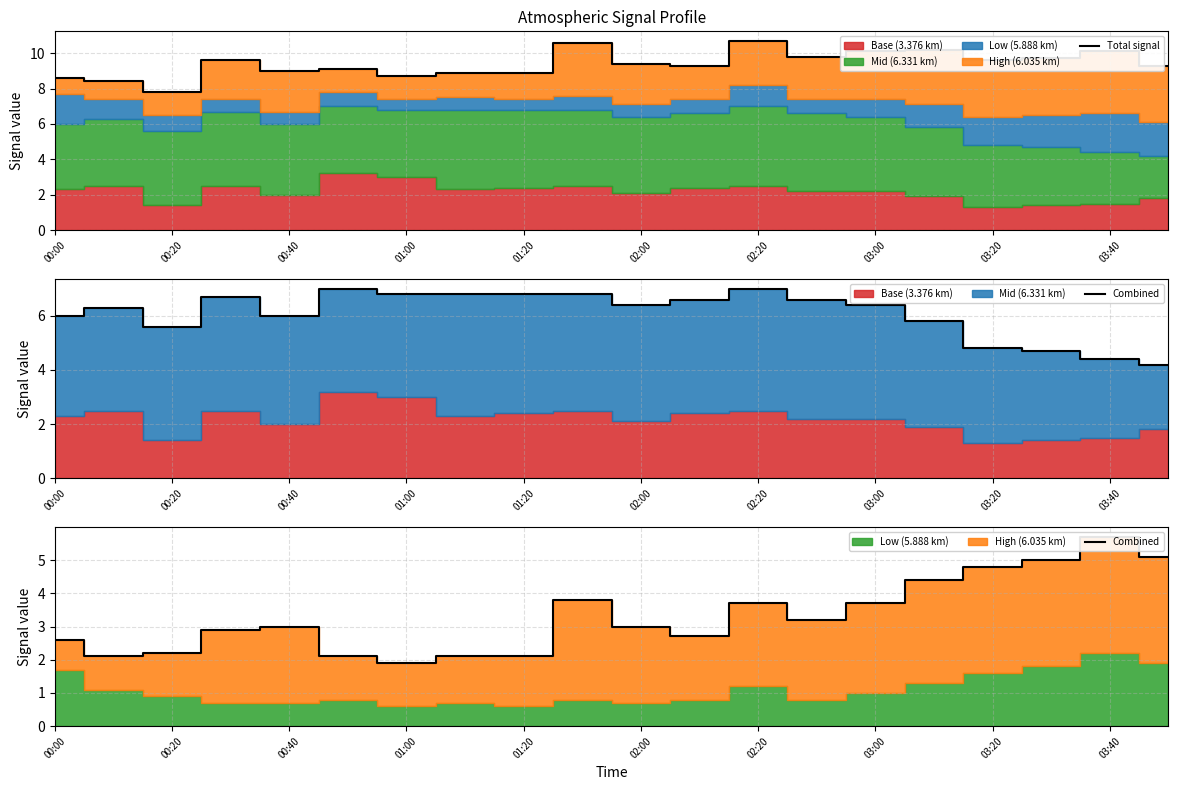

At which label does Total signal reach its minimum?

00:20